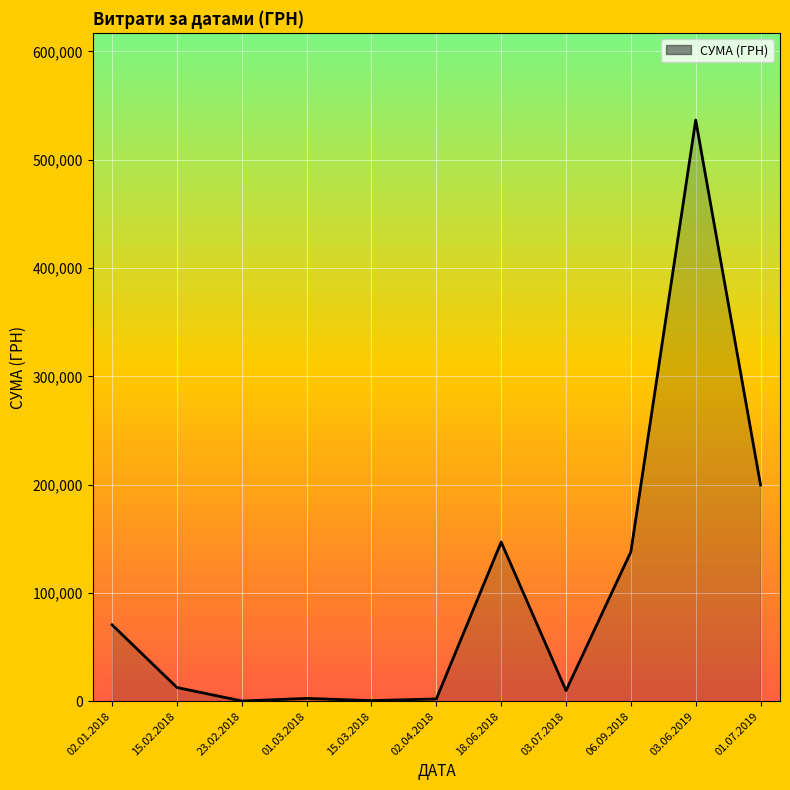

Does the chart display data point markers on the line(s)?

No